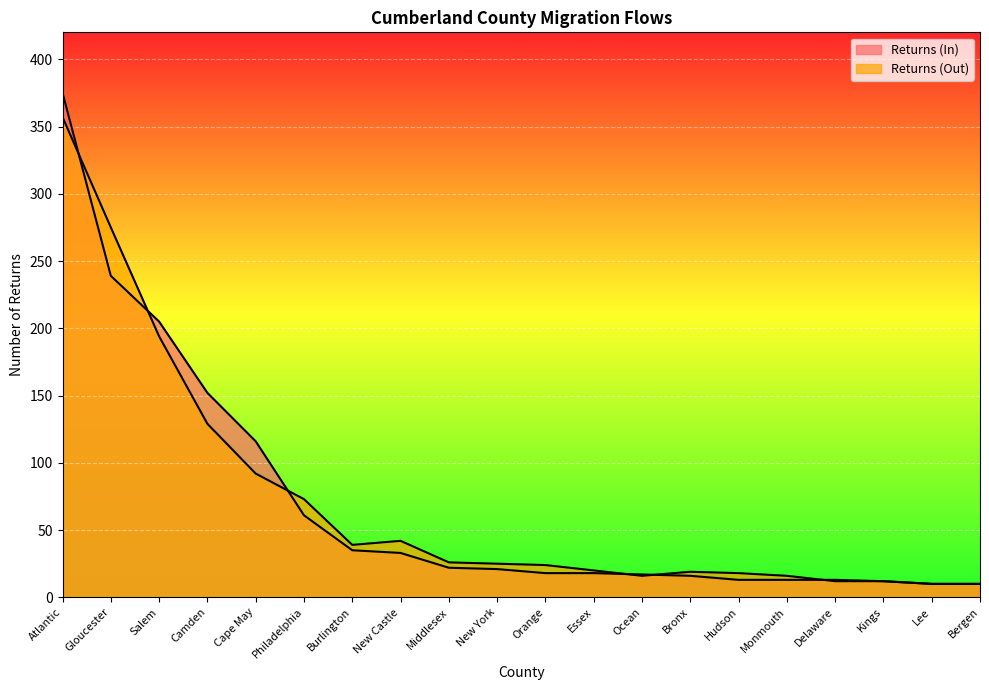

What is the spread (max minus min) of values at Philadelphia?

12